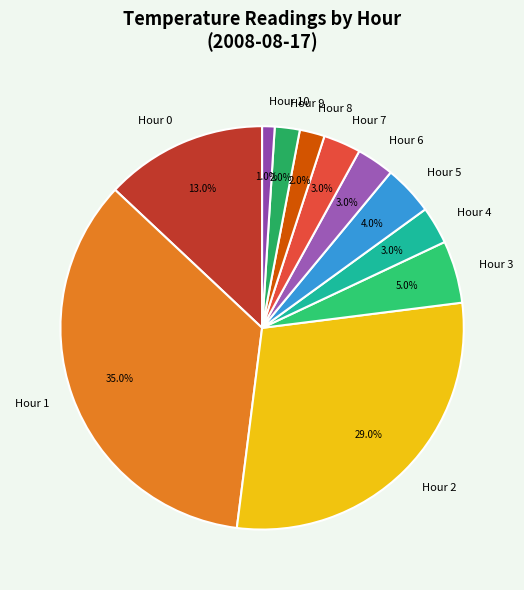

Does any single category account for the majority?

No